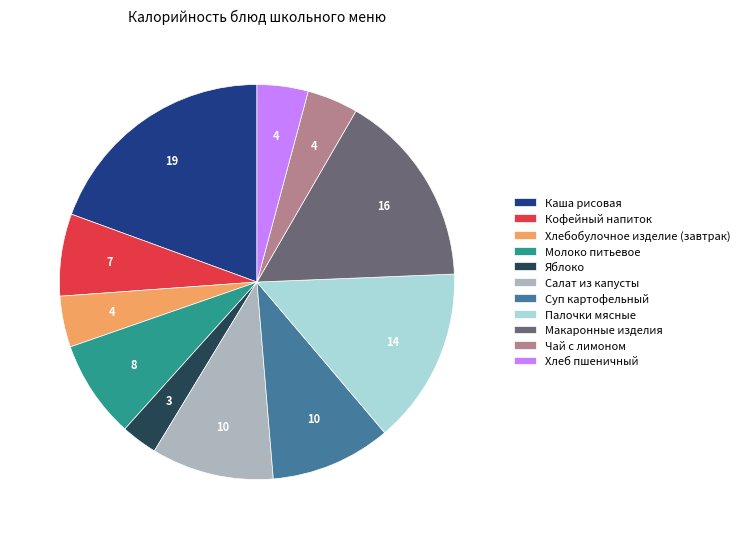

Which slice is the largest?

Каша рисовая